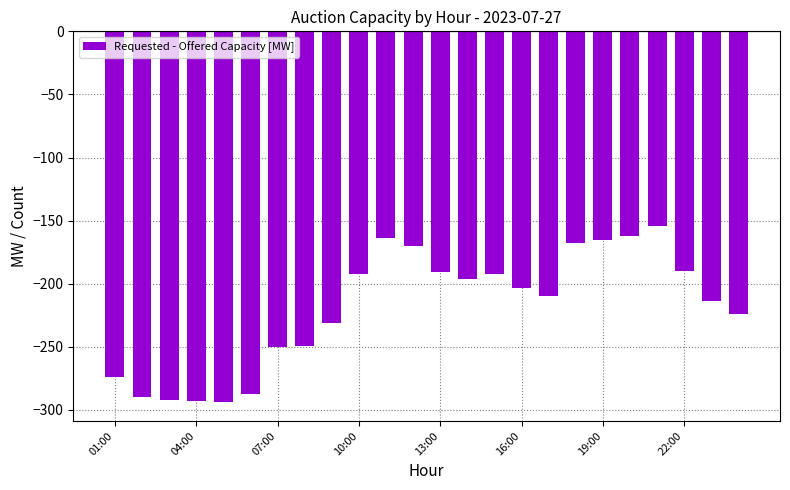

What is the sum of all values?

-5255